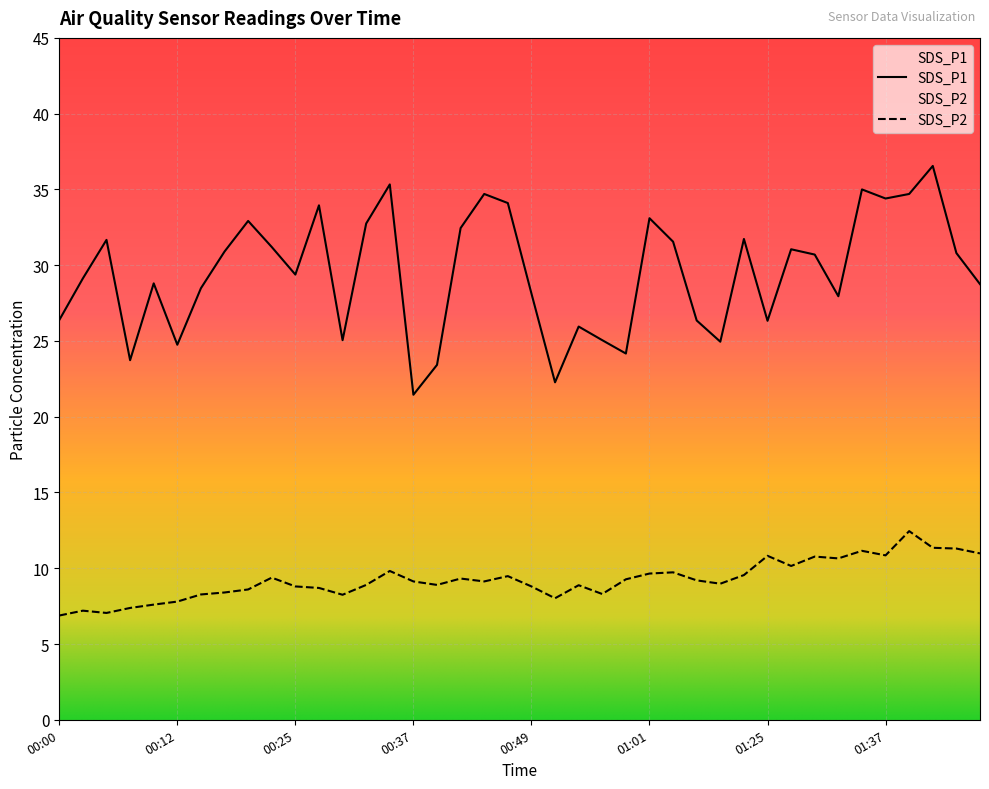

True or false: SDS_P2 and SDS_P1 intersect in this chart.

False